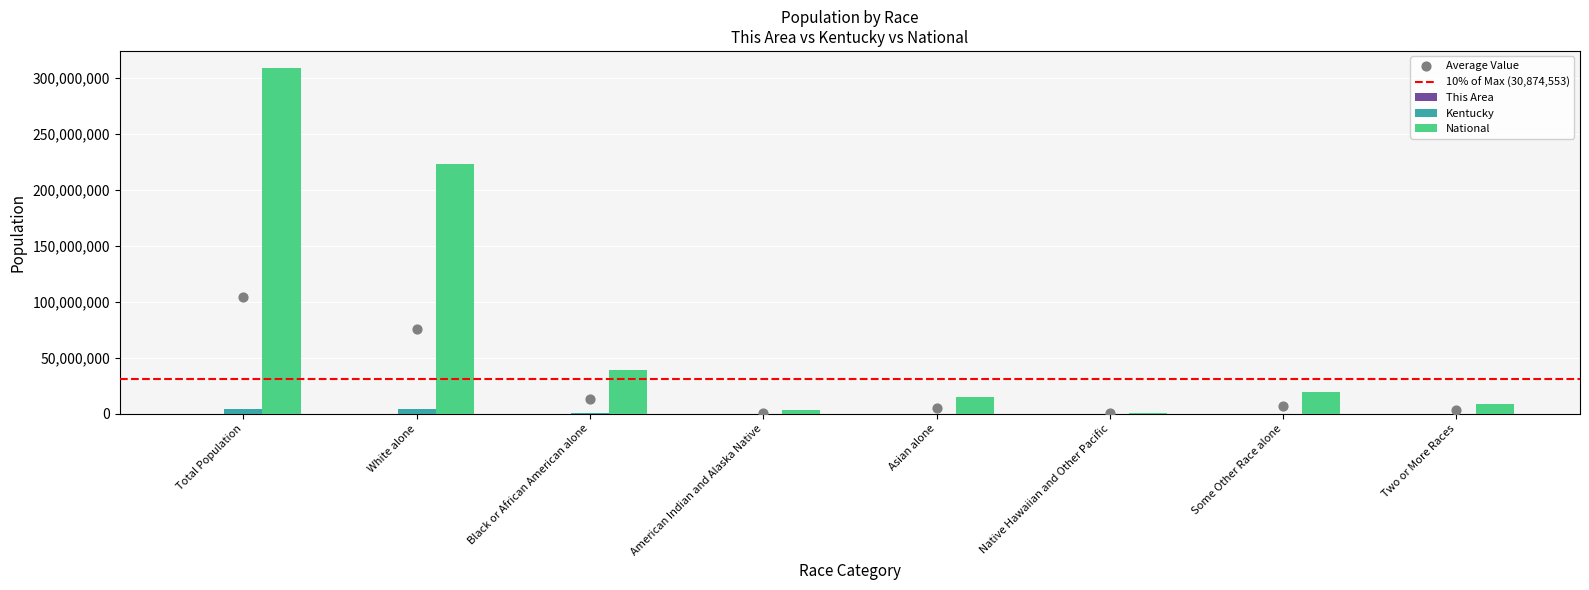

At how many categories does at least one series exceed 144448597?

2